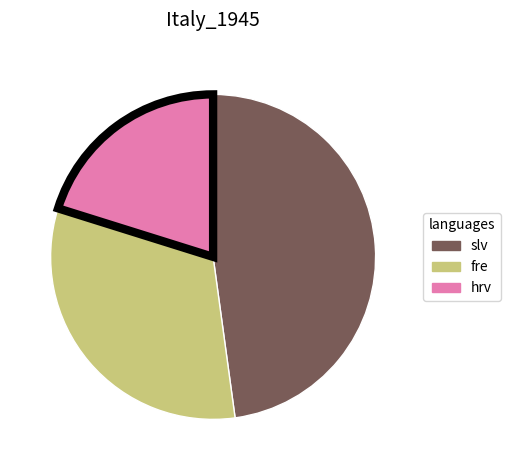

Rank the categories by value from lowest to highest.

hrv, fre, slv